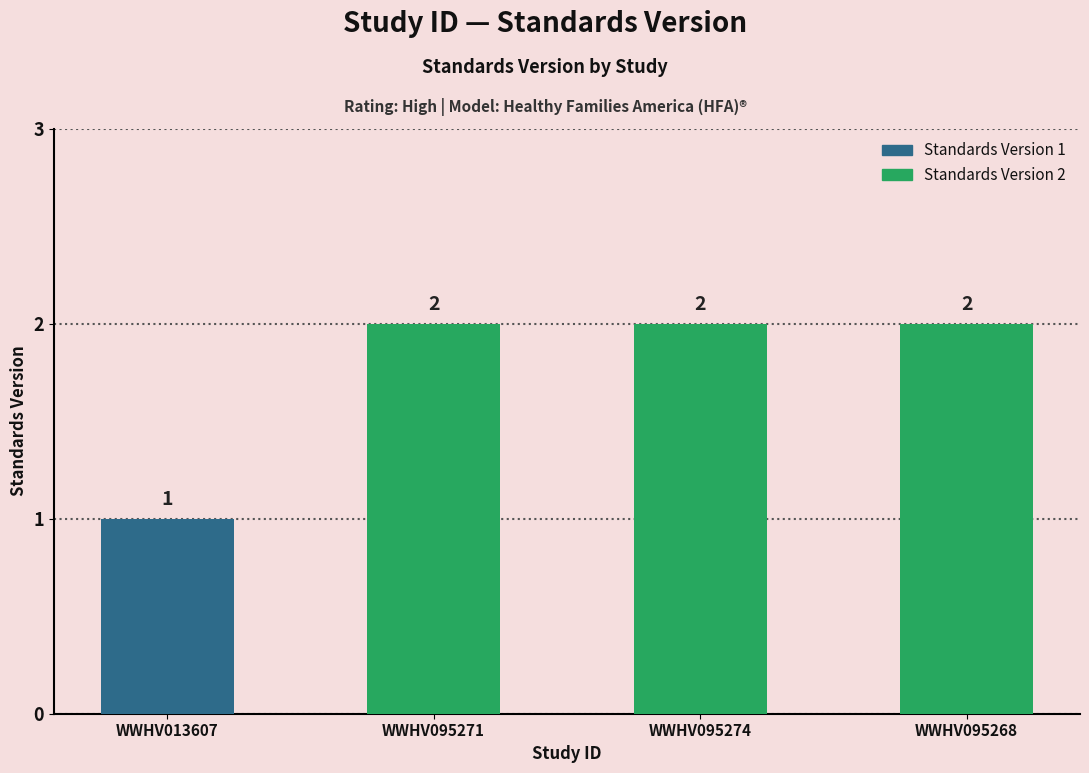

What is the smallest value displayed?

1